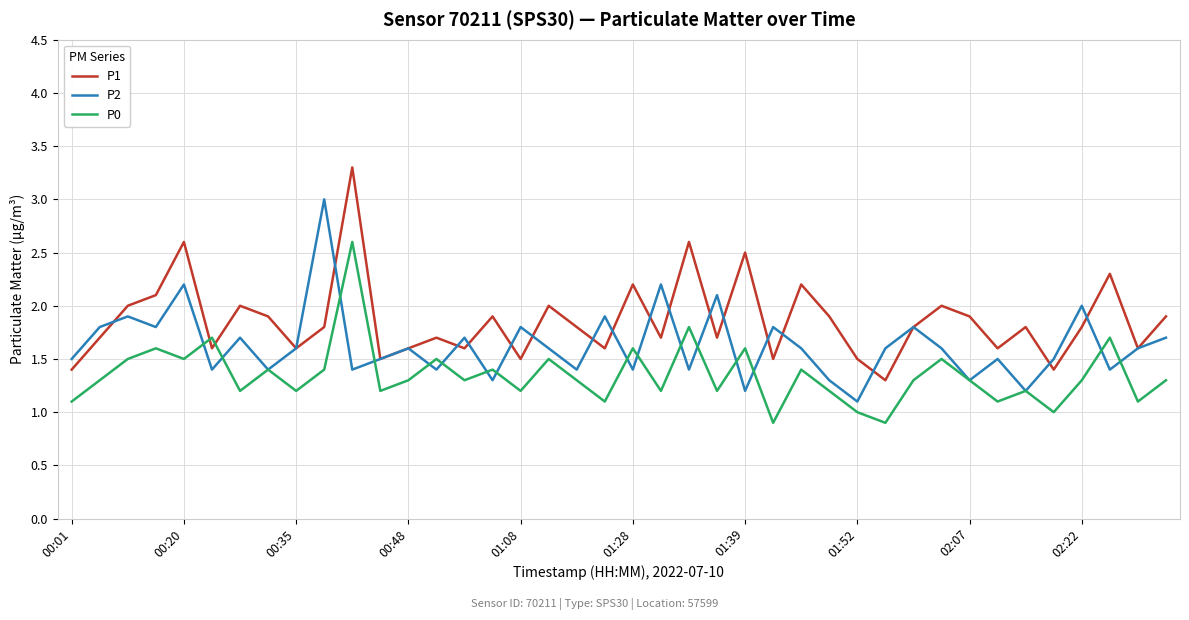

What is the lowest value of the P2 series?

1.1